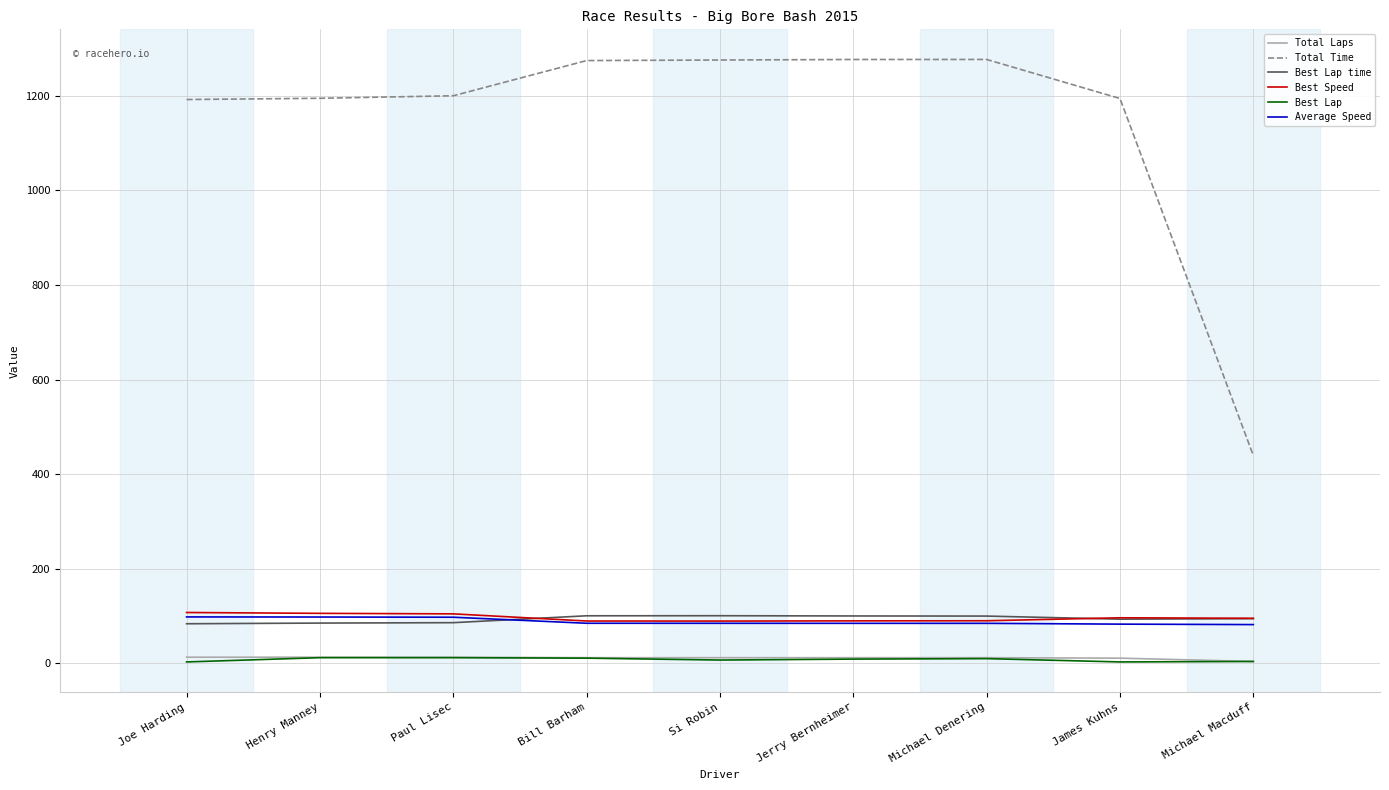

The value of Total Time at Joe Harding is 1191.9. True or false?

True